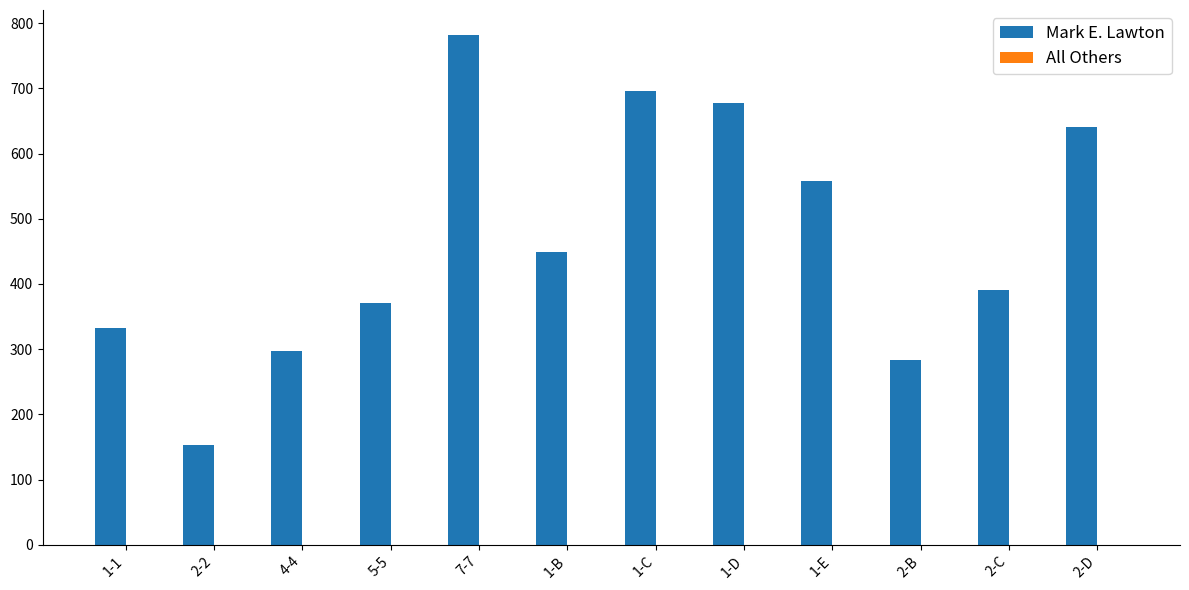

What is the difference between the maximum and second lowest values?

497